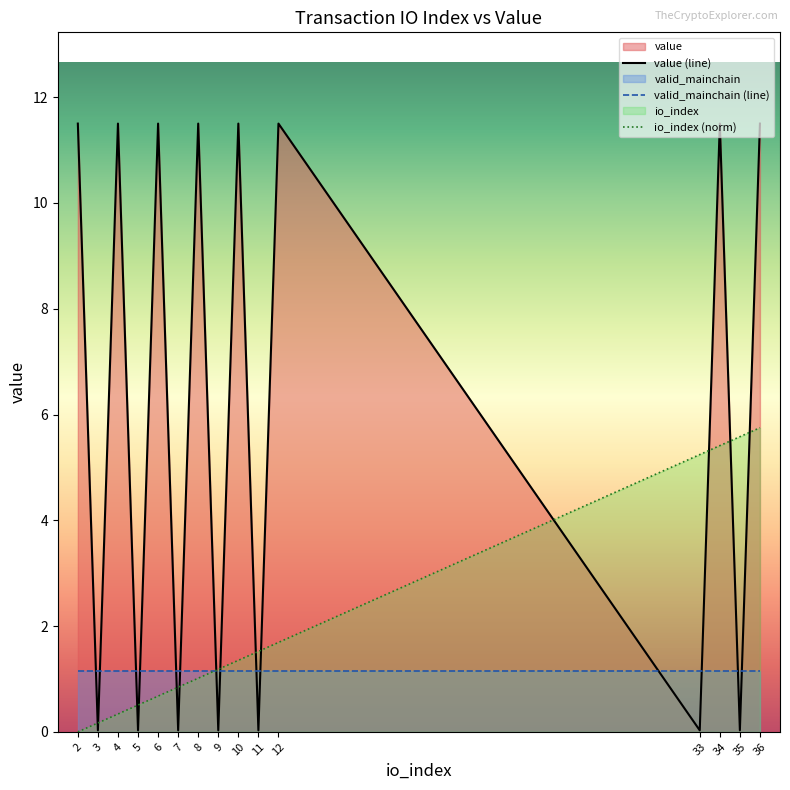

At which label does valid_mainchain (line) reach its peak?

2